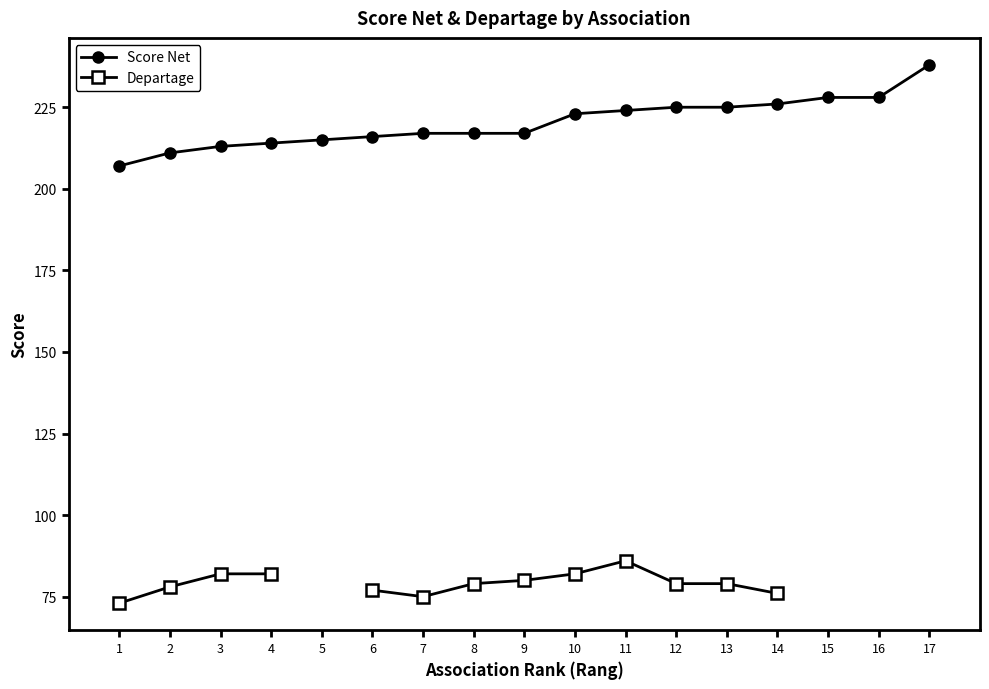

At 9, list the series in order from smallest to largest.

Departage, Score Net